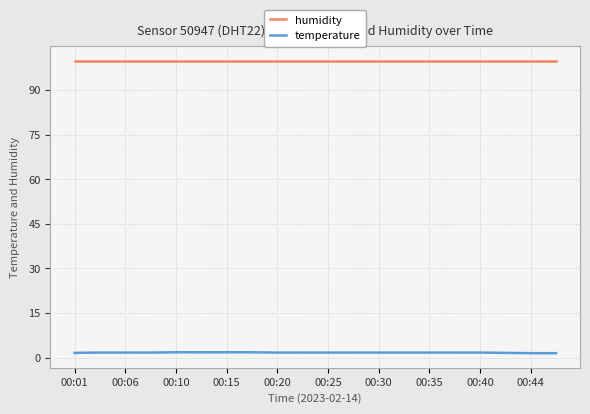

True or false: temperature and humidity cross at least once.

False